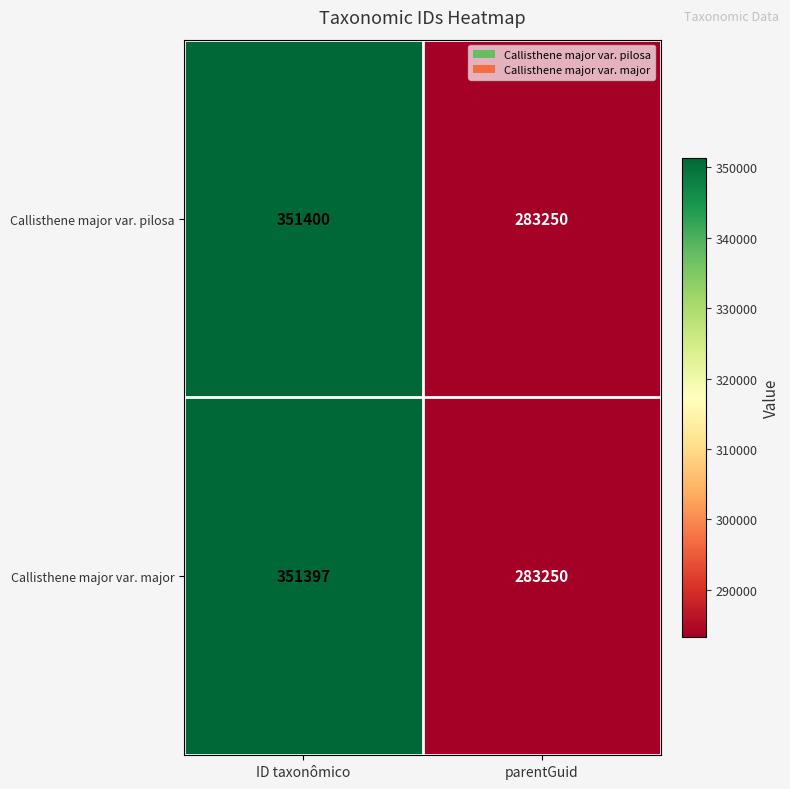

List the series in order of their peak value, highest first.

Callisthene major var. pilosa, Callisthene major var. major